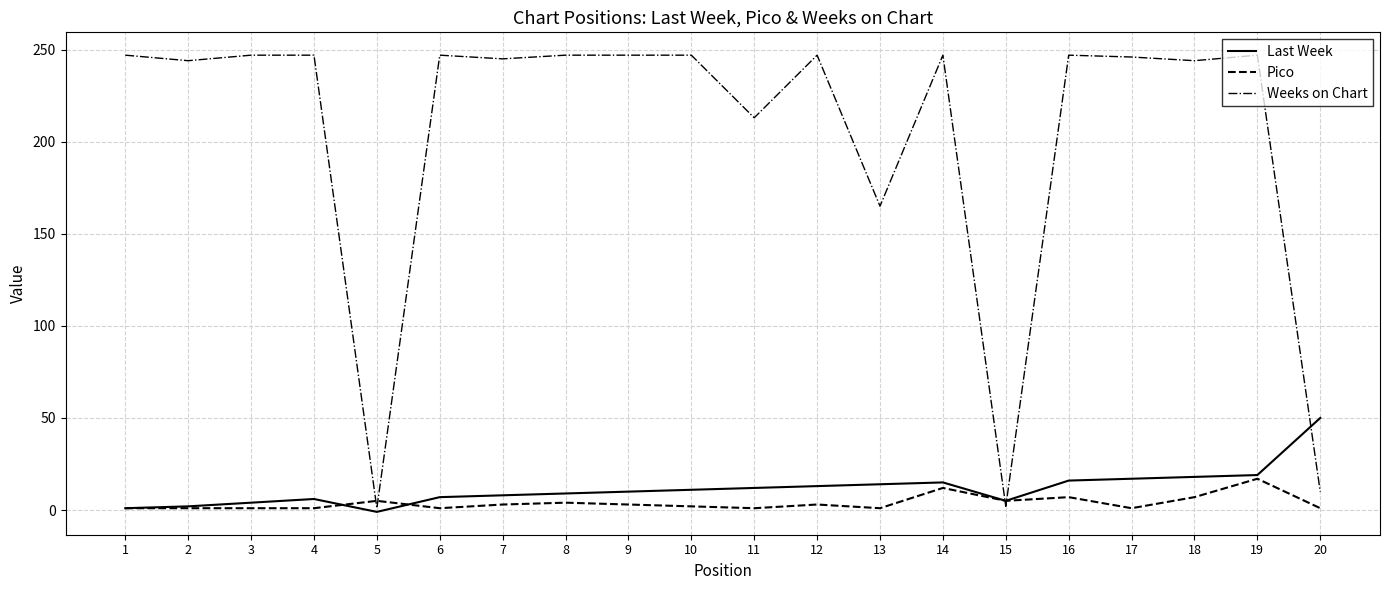

Is it true that Weeks on Chart equals 247 at 10?

True